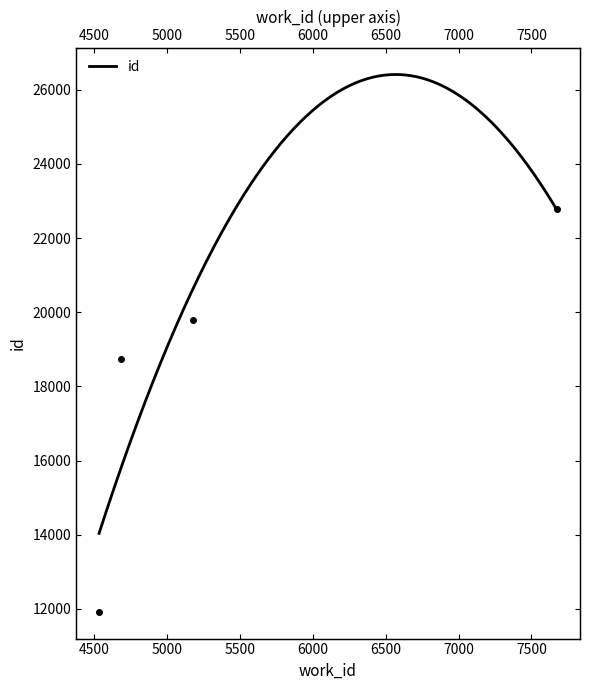

How many data points are above 19785?

1